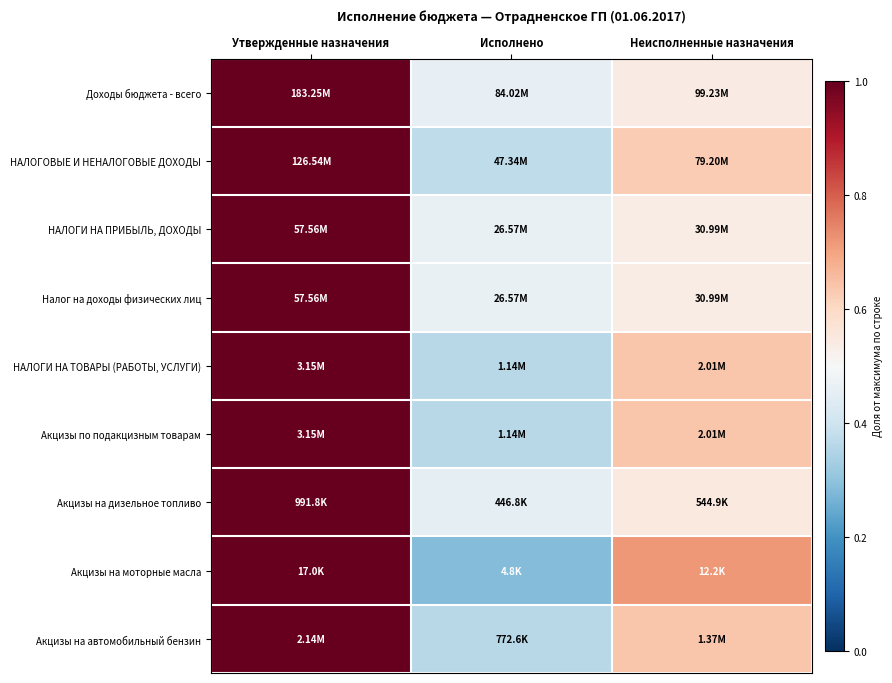

At which category is the sum across all series the highest?

Утвержденные назначения